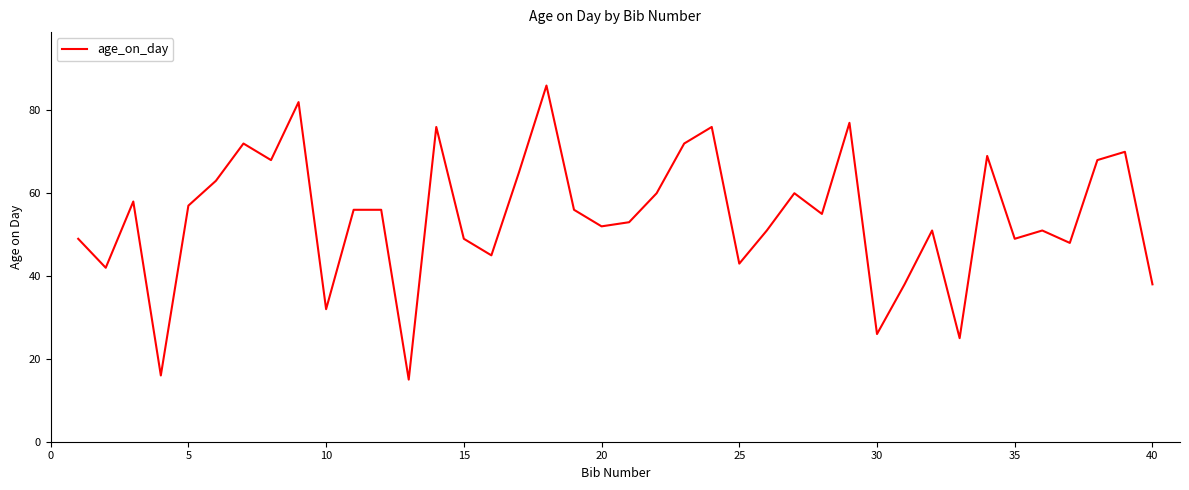

Is this an area chart (filled region under the line)?

No